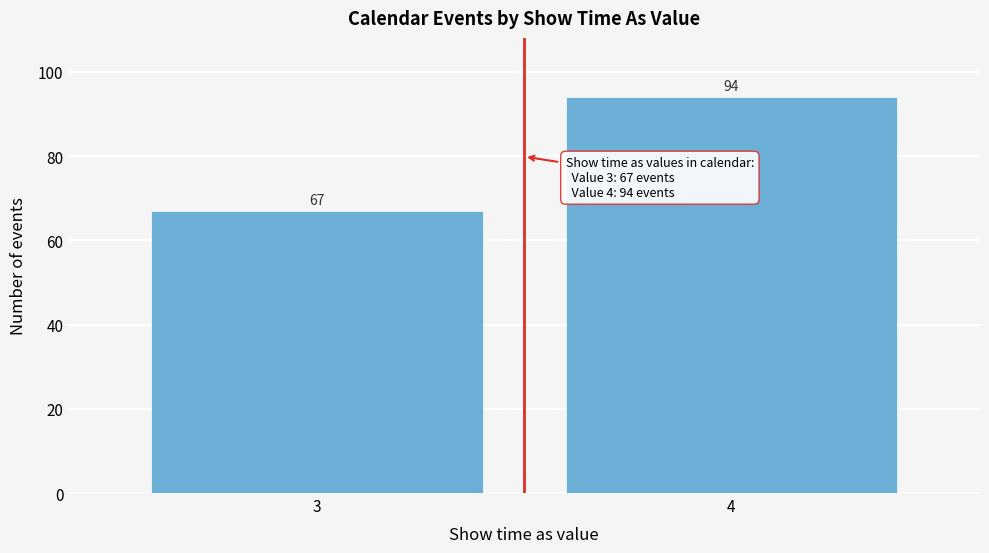

Reading left to right, transcribe all the data shown in this chart.

67	94